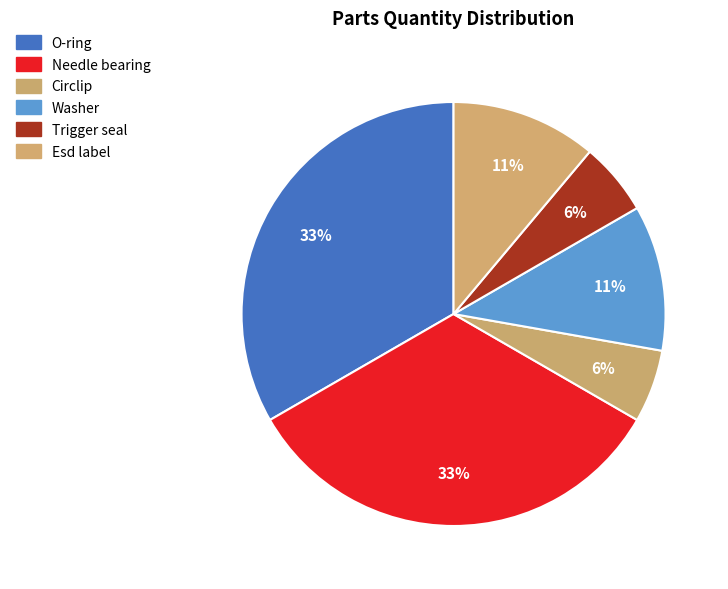

What is the ratio of the value at Washer to the value at Needle bearing?

0.3